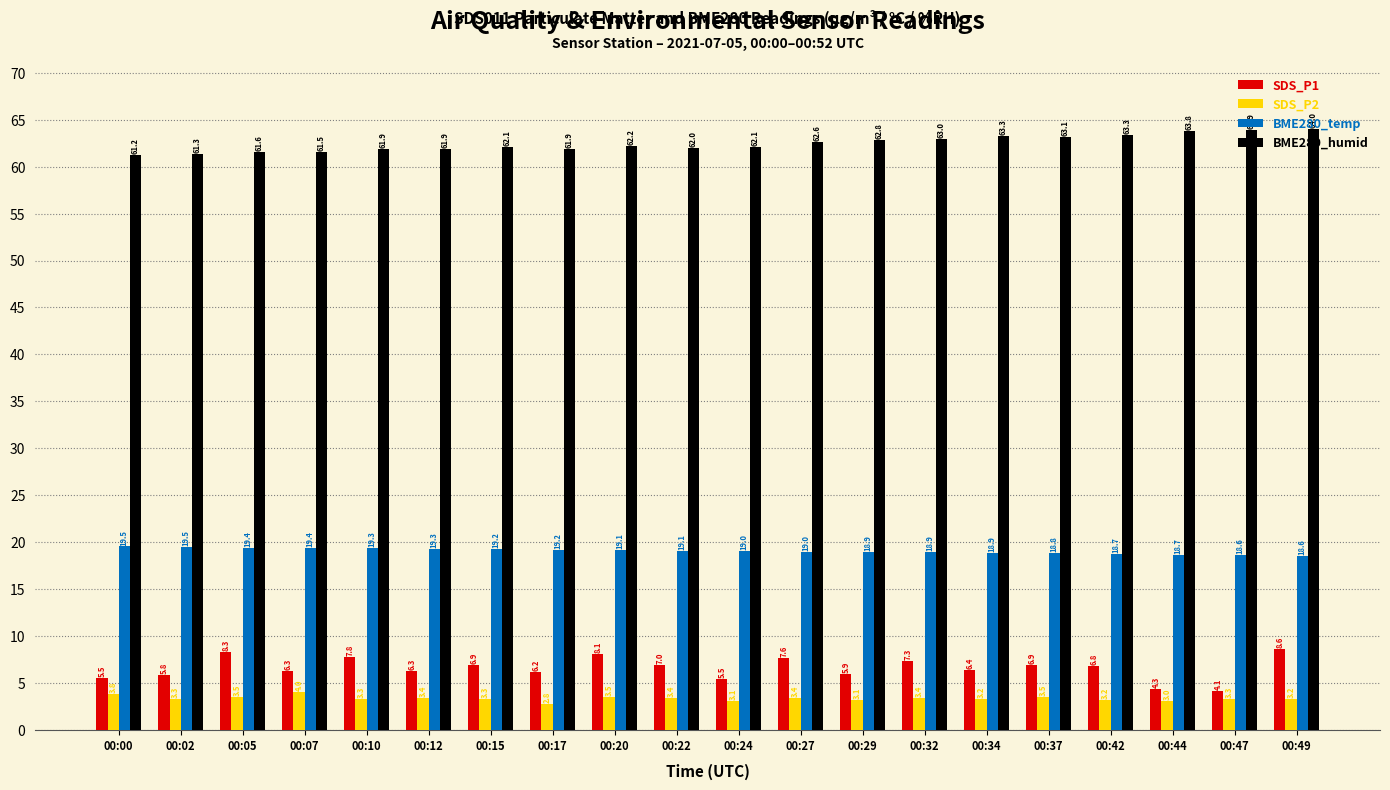

Are the bars grouped side by side (vs. stacked)?

Yes